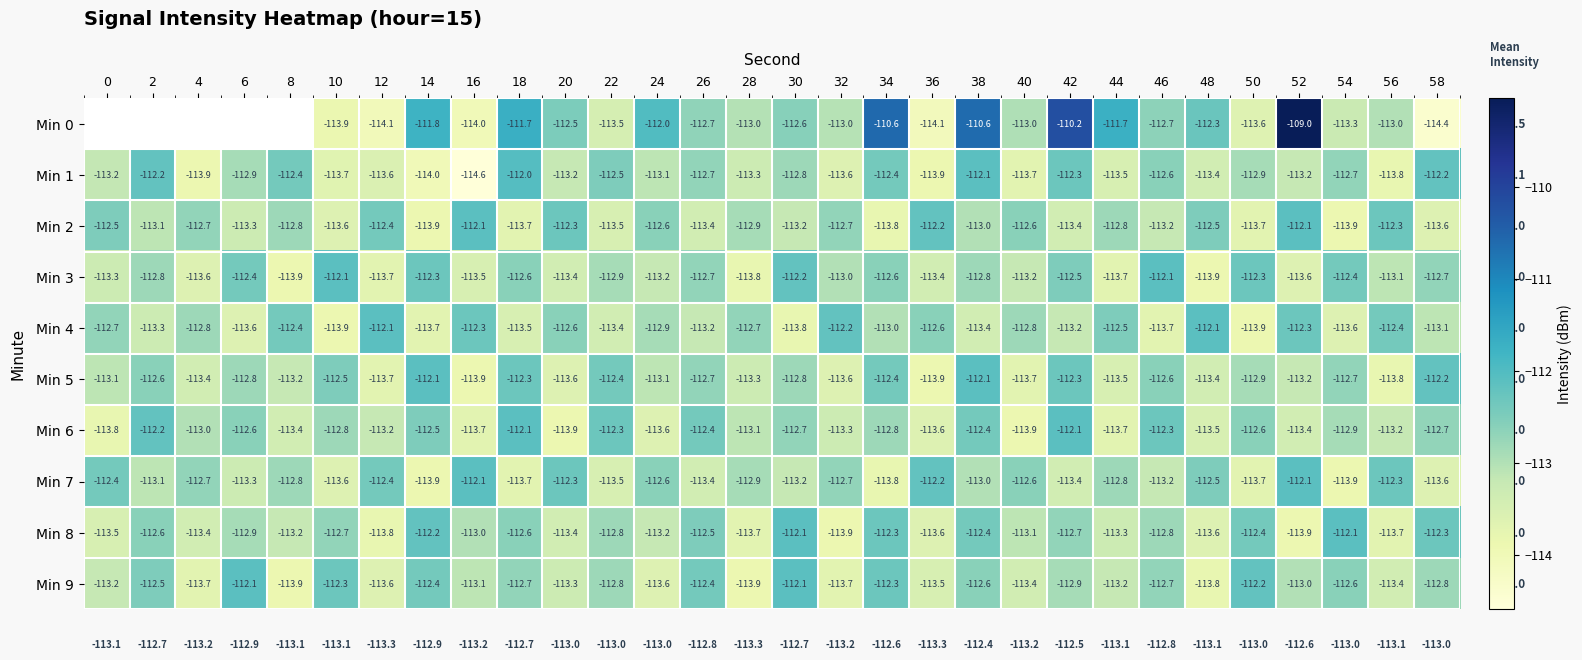

Is the value of Min 6 at 38 greater than the value of Min 2 at 56?

No